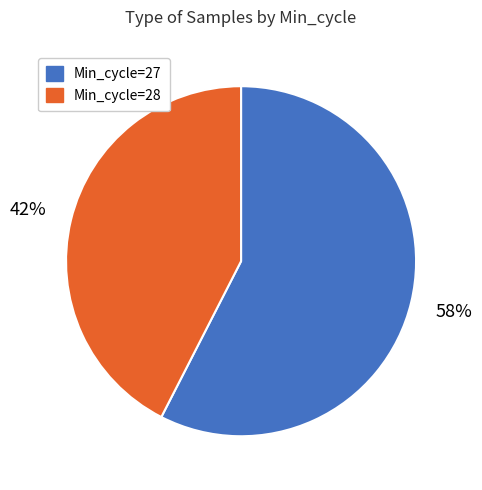

Is there a majority slice in this chart?

Yes